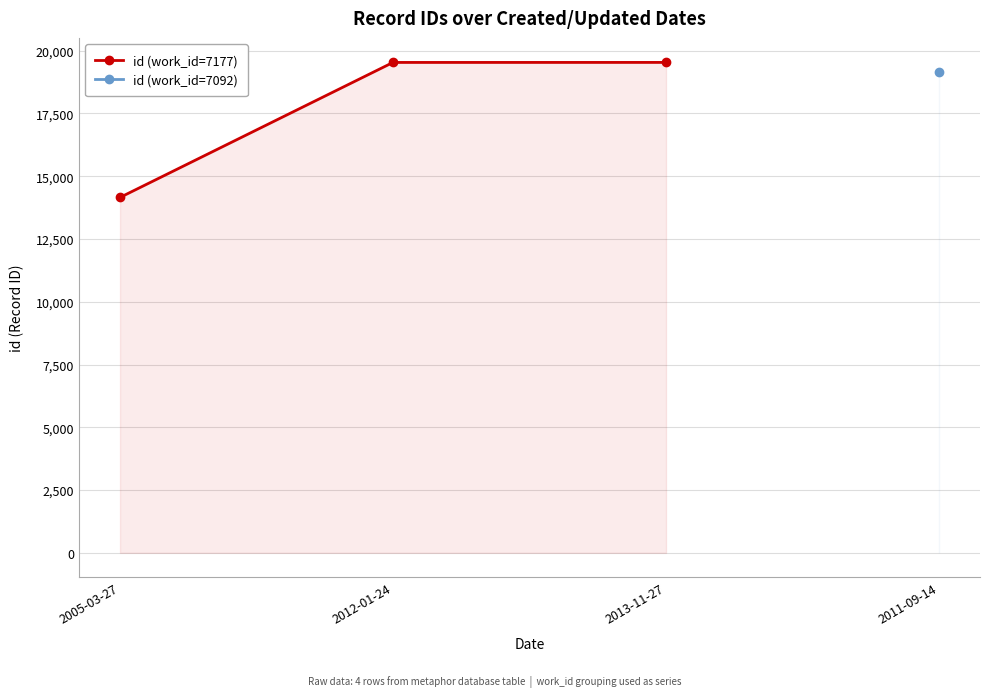

Rank the categories by value from lowest to highest.

2005-03-27, 2012-01-24, 2013-11-27